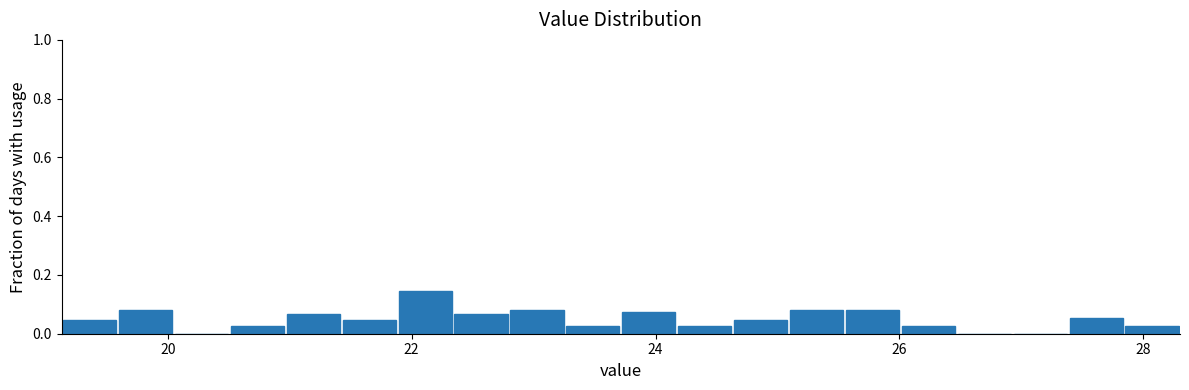

Around what value on the x-axis is the tallest bar? Give the approximate position of its centre, as read against the axis.

22.2